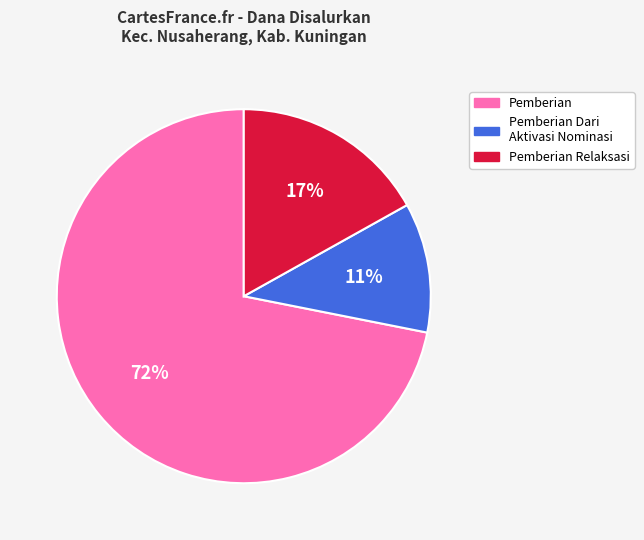

Does any single category account for the majority?

Yes